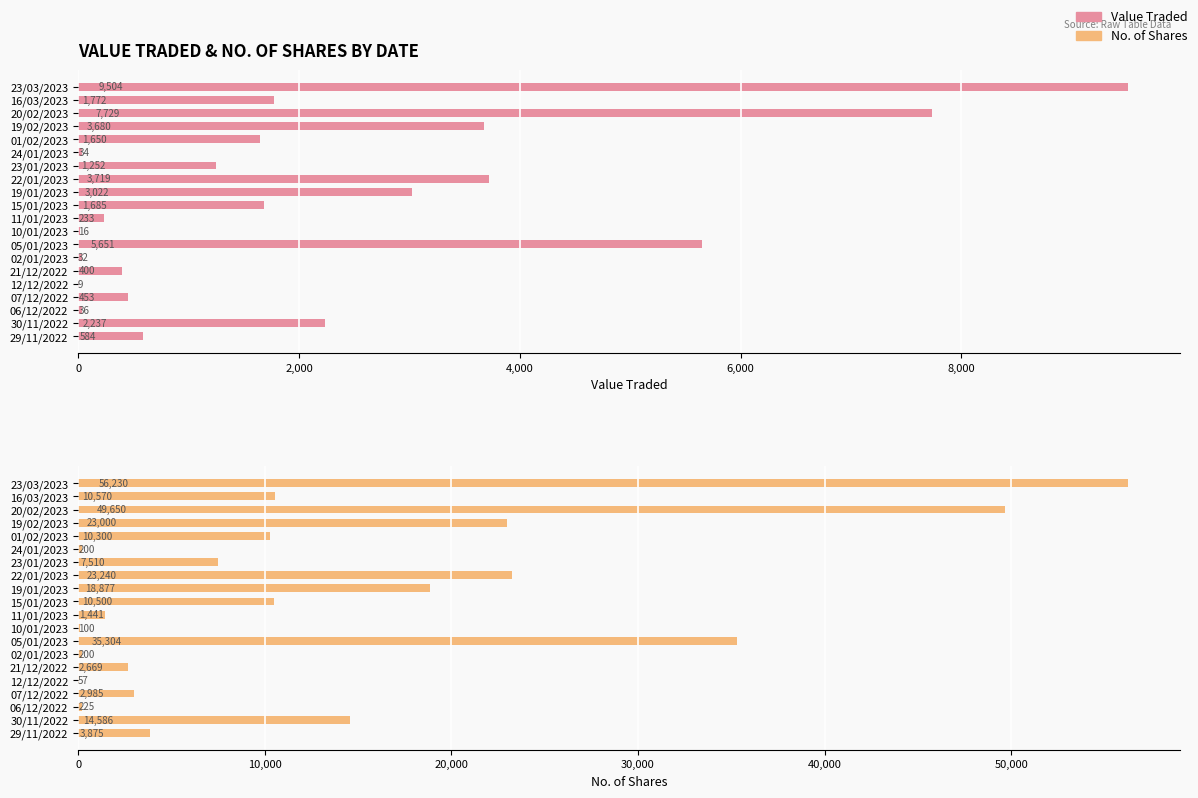

Rank the series by their average value, from highest to lowest.

No. of Shares, Value Traded